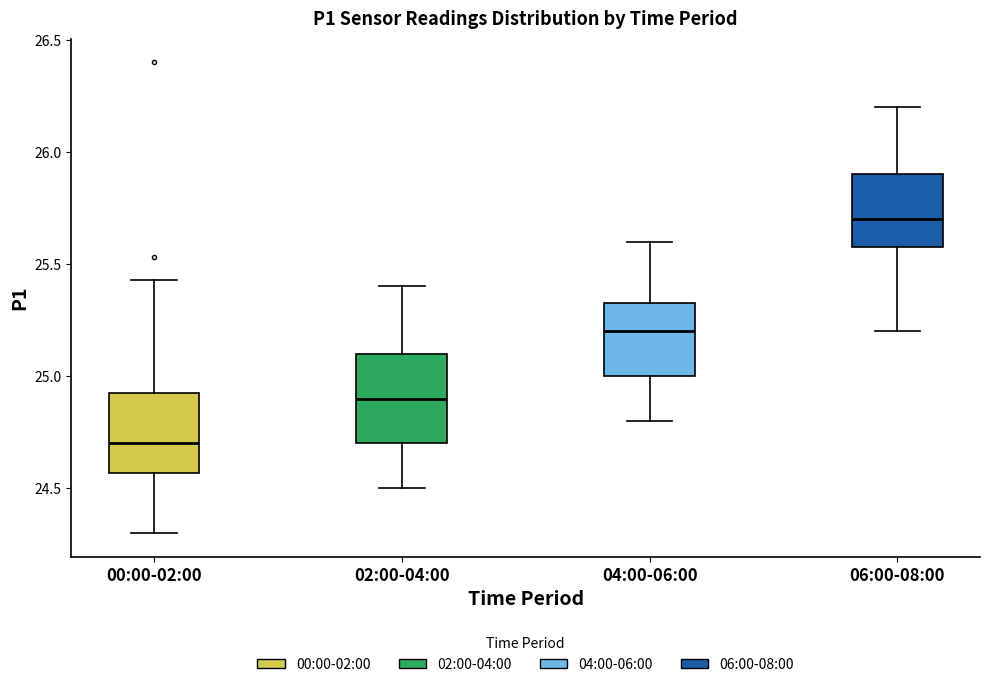

Which box has the highest median line?

06:00-08:00